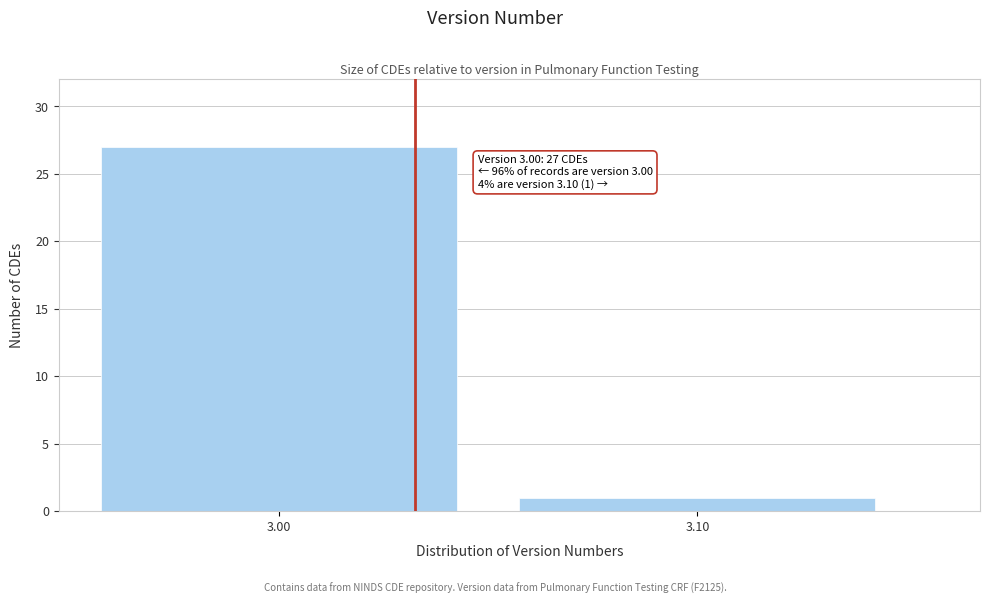

Reading left to right, transcribe all the data shown in this chart.

3.00=27	3.10=1